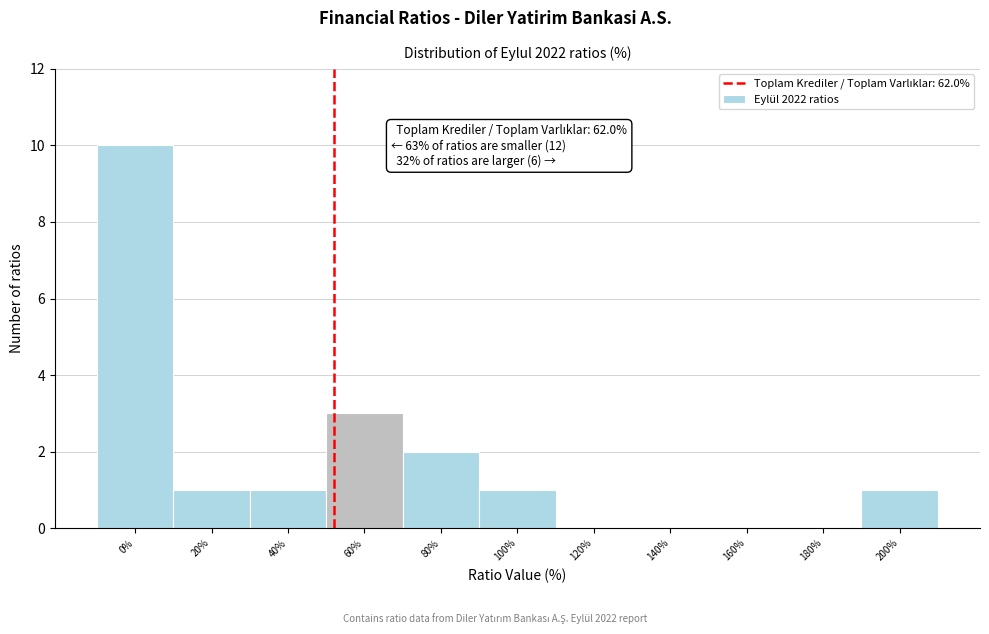

Reading left to right, transcribe all the data shown in this chart.

0%=10	20%=1	40%=1	60%=3	80%=2	100%=1	120%=0	140%=0	160%=0	180%=0	200%=1